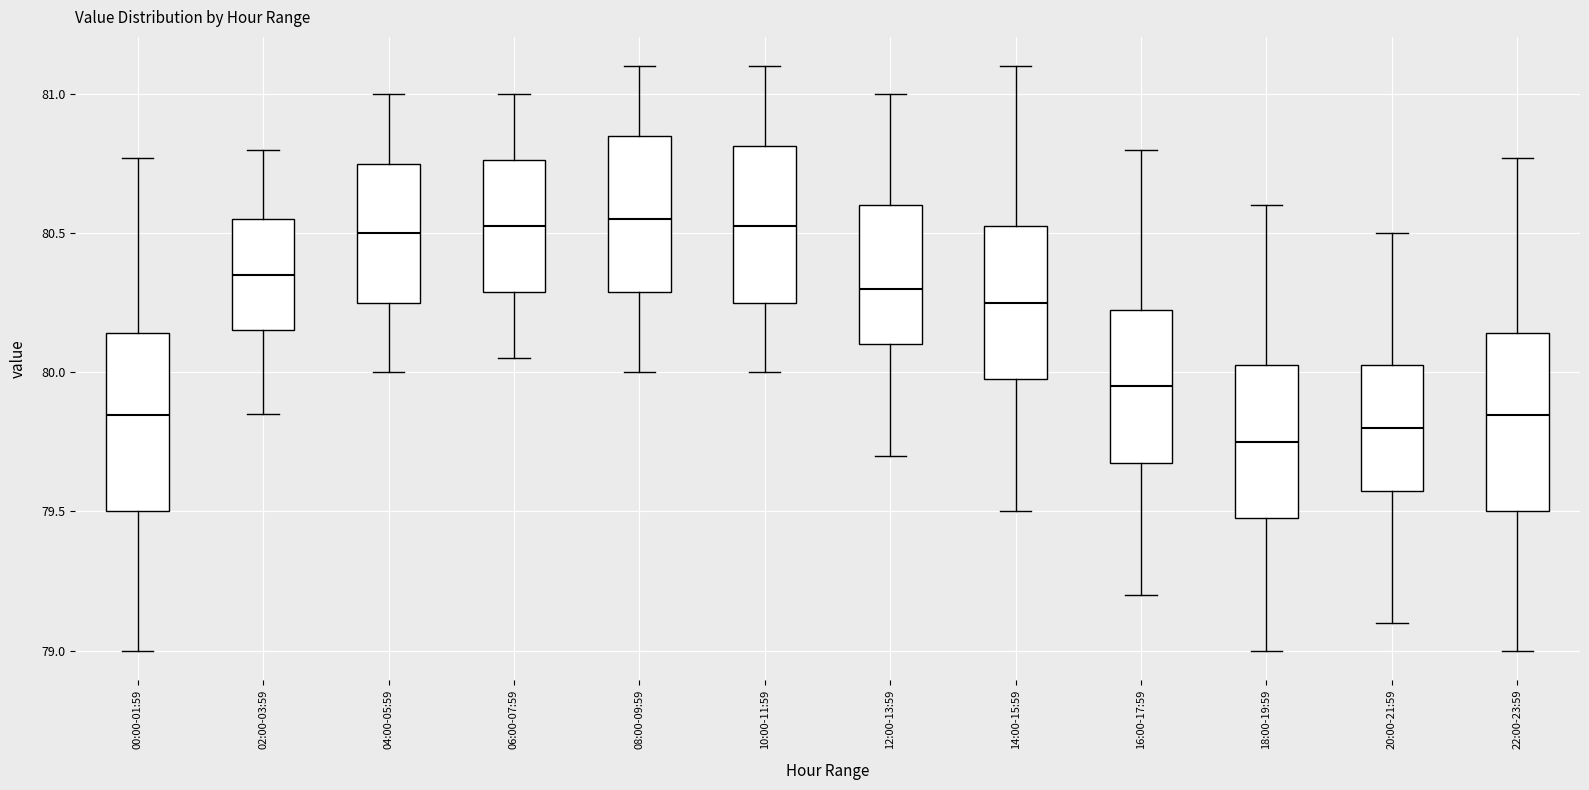

Where is the upper edge of the box for 20:00-21:59 on the y-axis? The values are not printed on the chart, so give them approximately, as read against the axis.

80.05